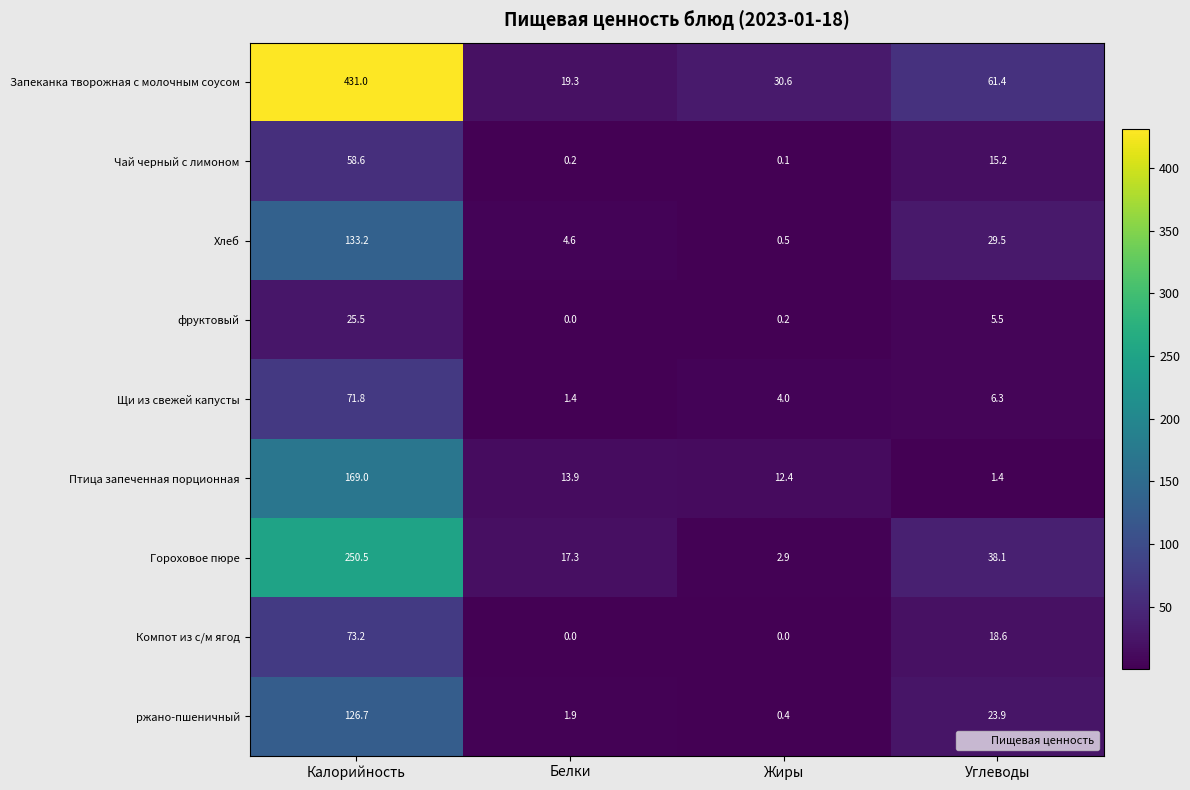

What is the difference between the maximum and second lowest values in the ржано-пшеничный series?

124.8